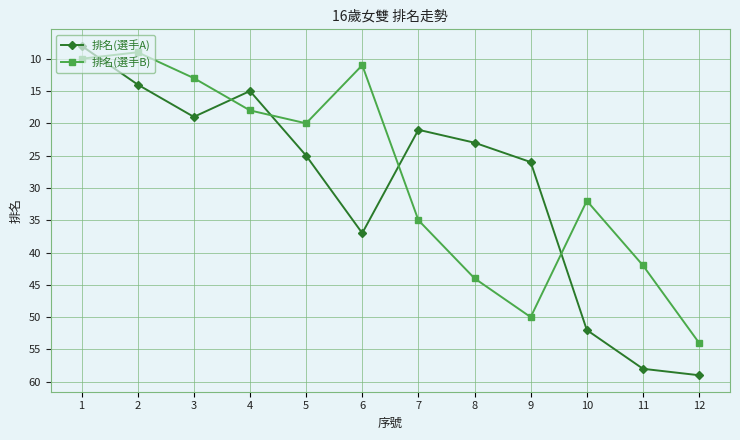

What is the minimum value for 排名(選手B)?

9